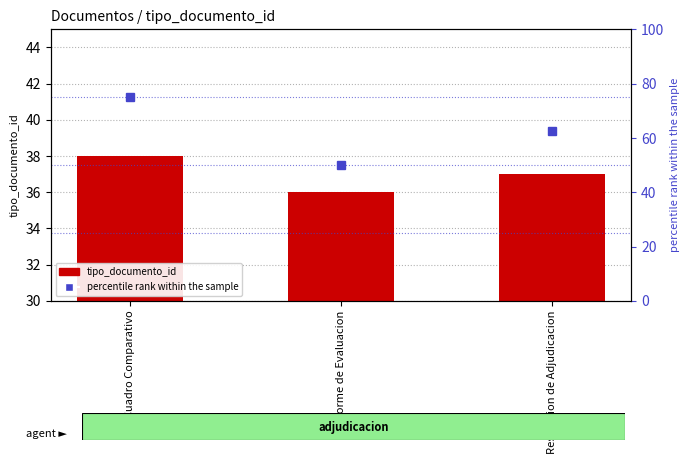

True or false: percentile rank within the sample has a value of 108.6 at Resolucion de Adjudicacion.

False